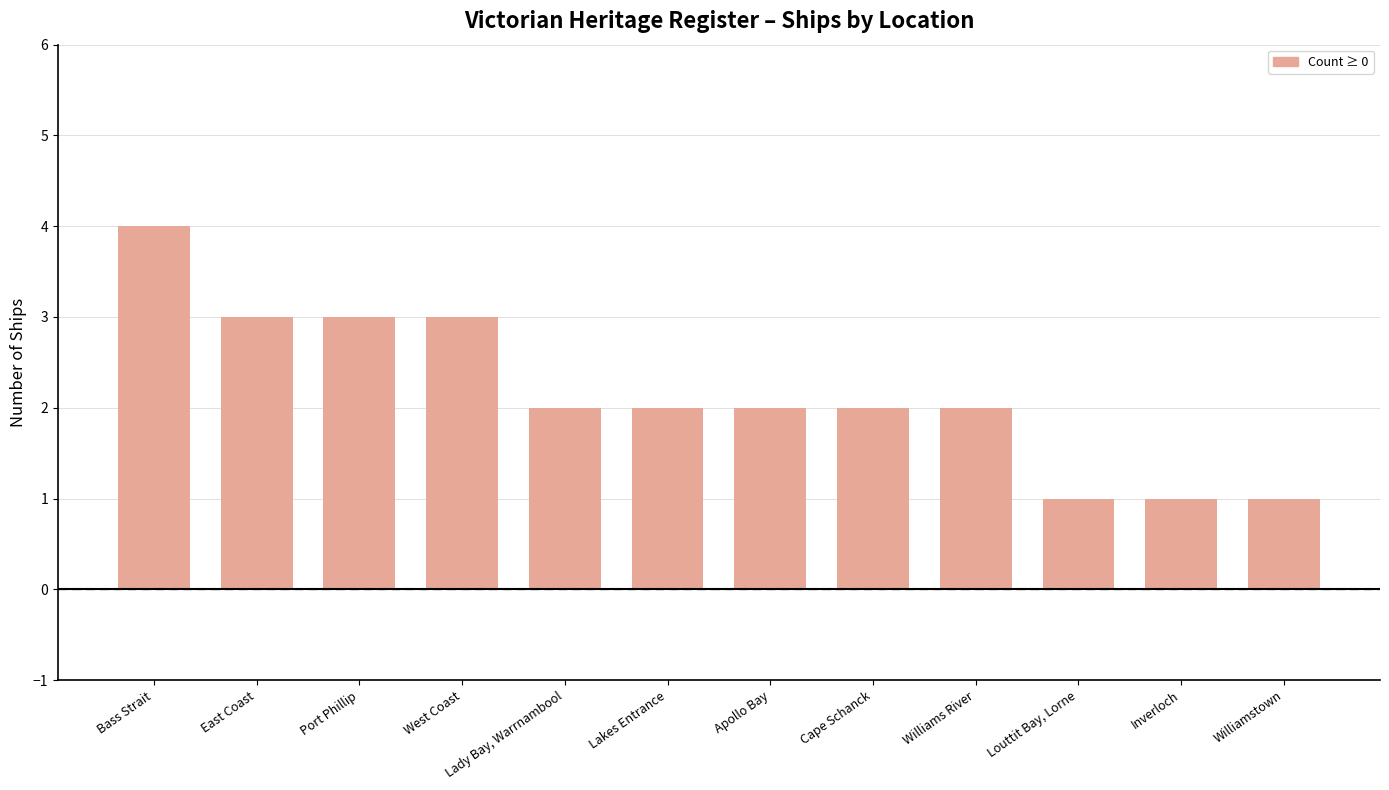

What is the change in value from West Coast to Inverloch?

-2